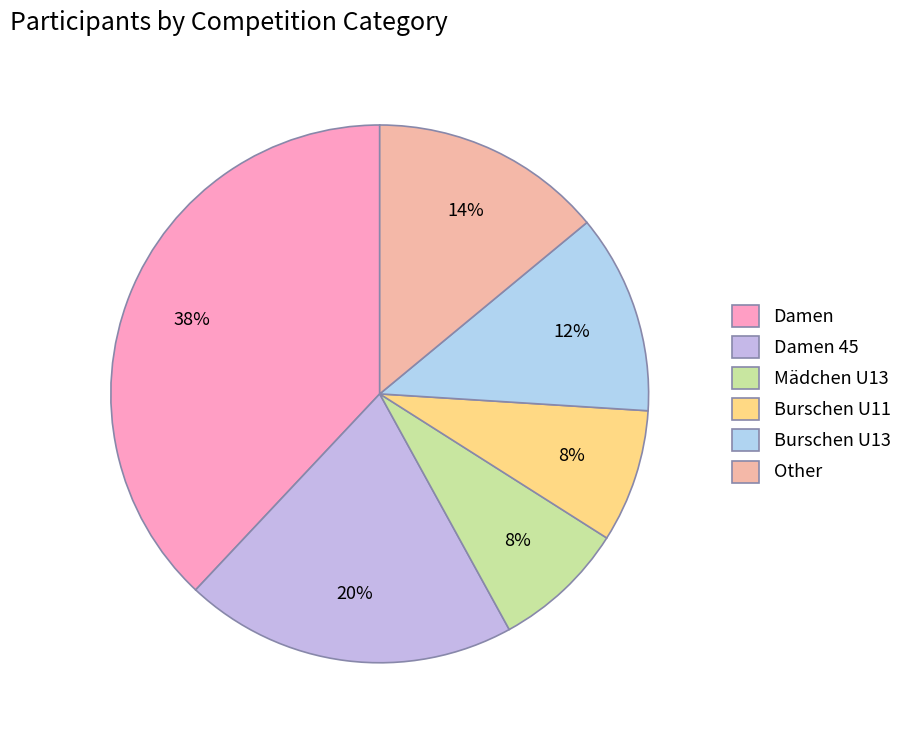

Do Mädchen U13 and Damen together represent more than half of the pie?

No